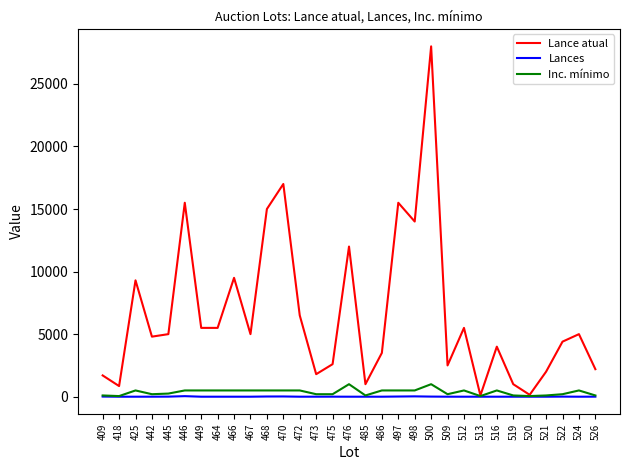

What is the difference between the maximum and minimum values in the Inc. mínimo series?

950